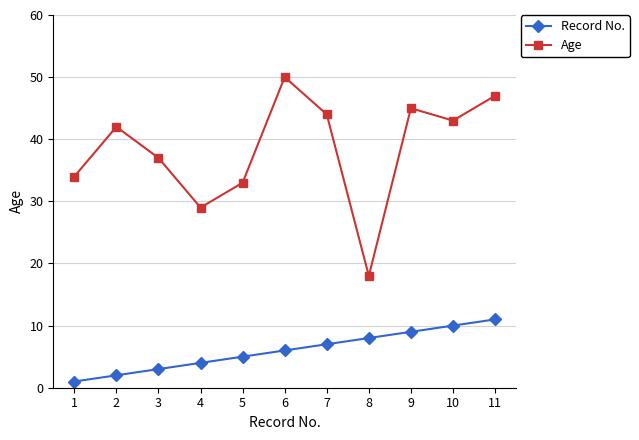

At which category does the chart reach its peak across all series?

6